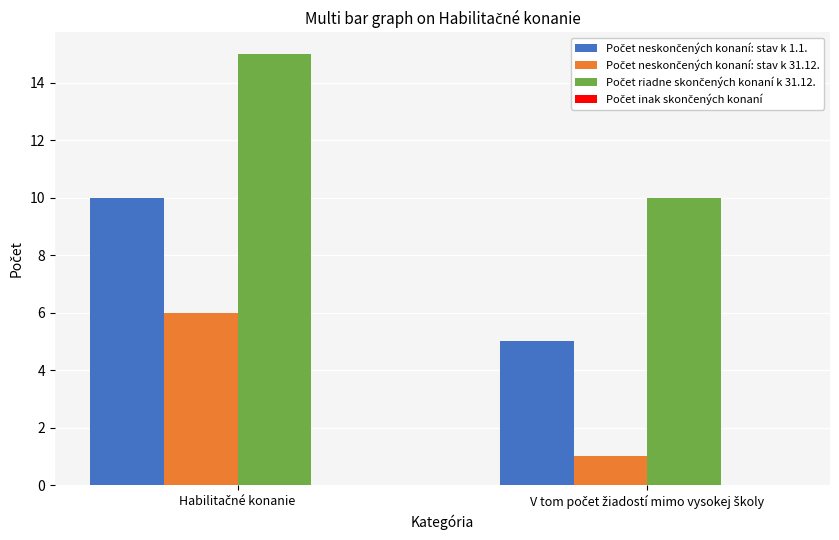

What is the maximum value shown in the chart?

15